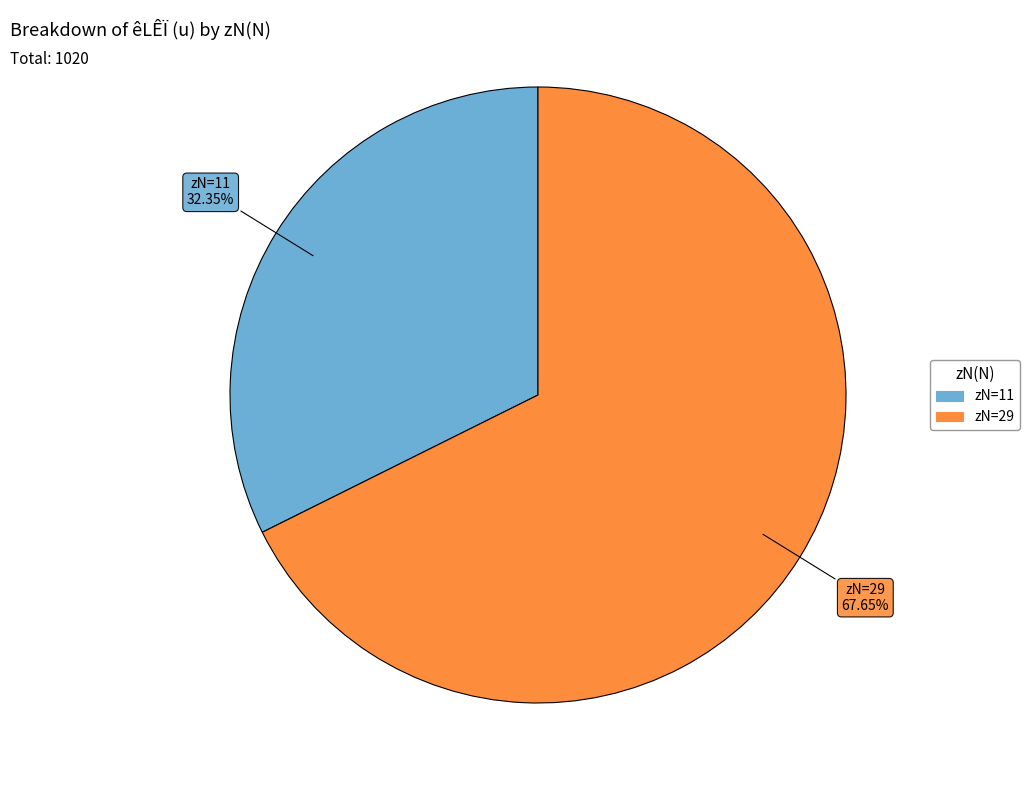

Is there any slice that represents more than half of the pie?

Yes